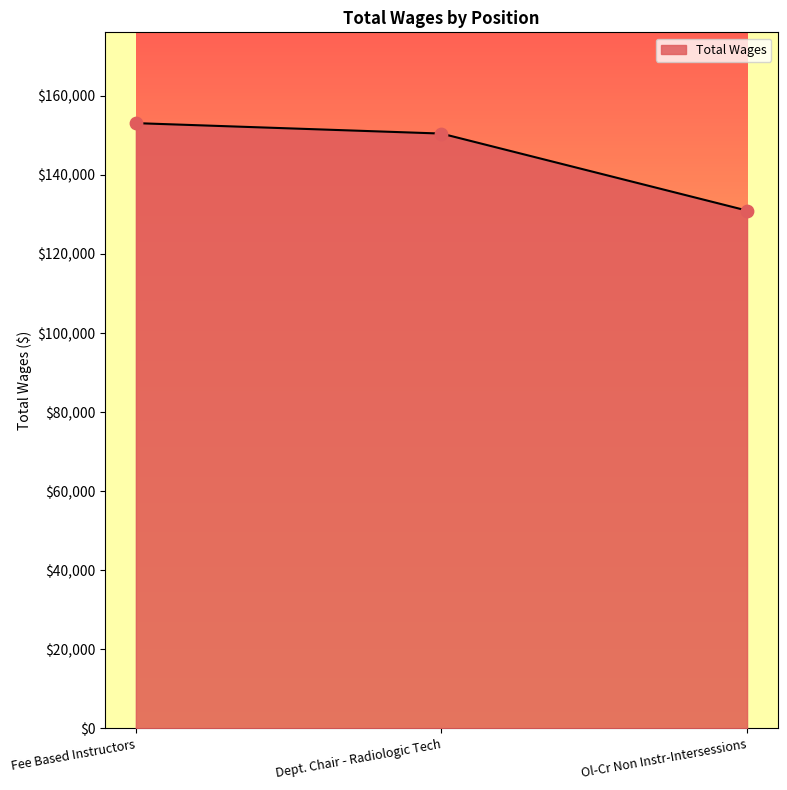

Between Dept. Chair - Radiologic Tech and Ol-Cr Non Instr-Intersessions, which is larger?

Dept. Chair - Radiologic Tech